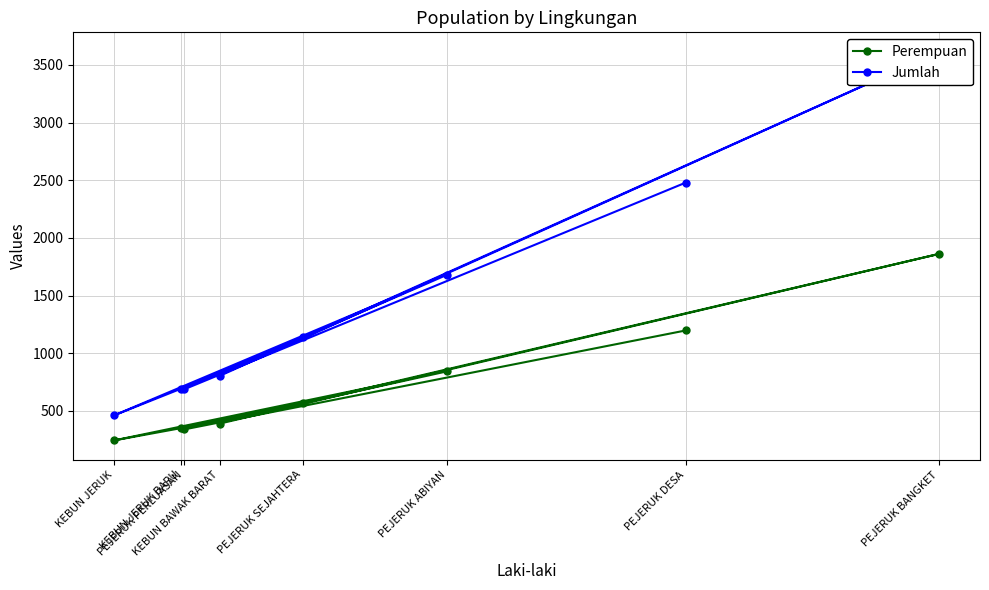

Which label corresponds to the smallest value in the chart?

KEBUN JERUK